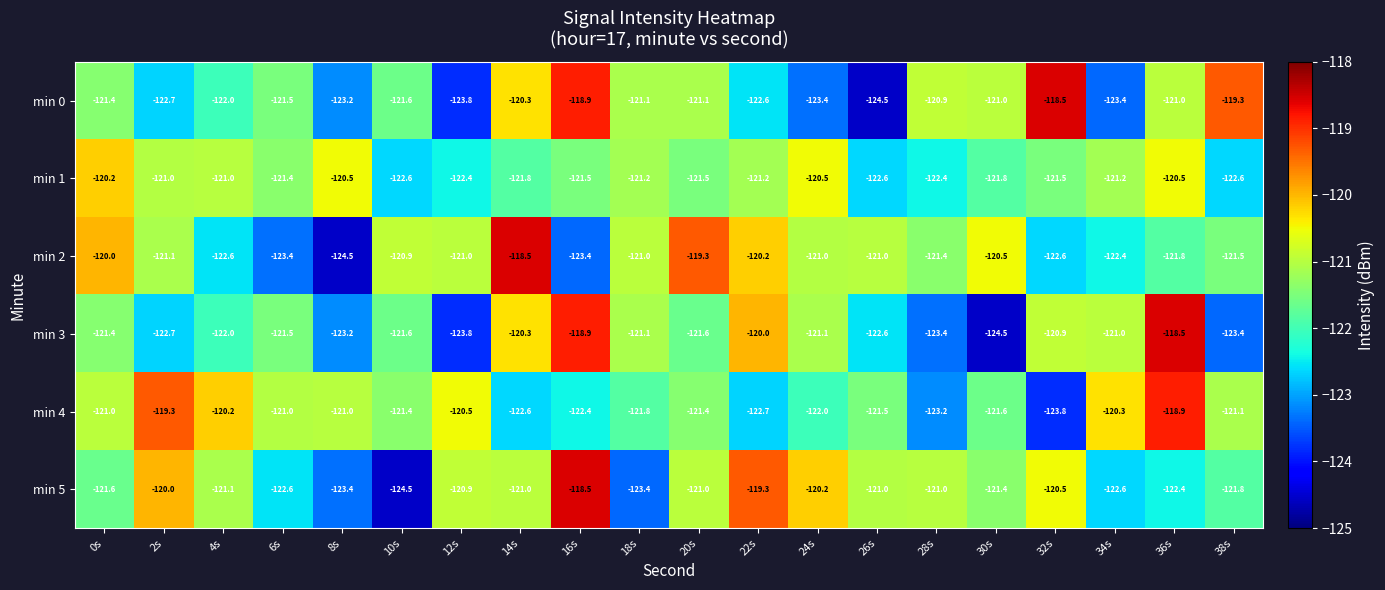

At which category is the sum across all series the highest?

36s